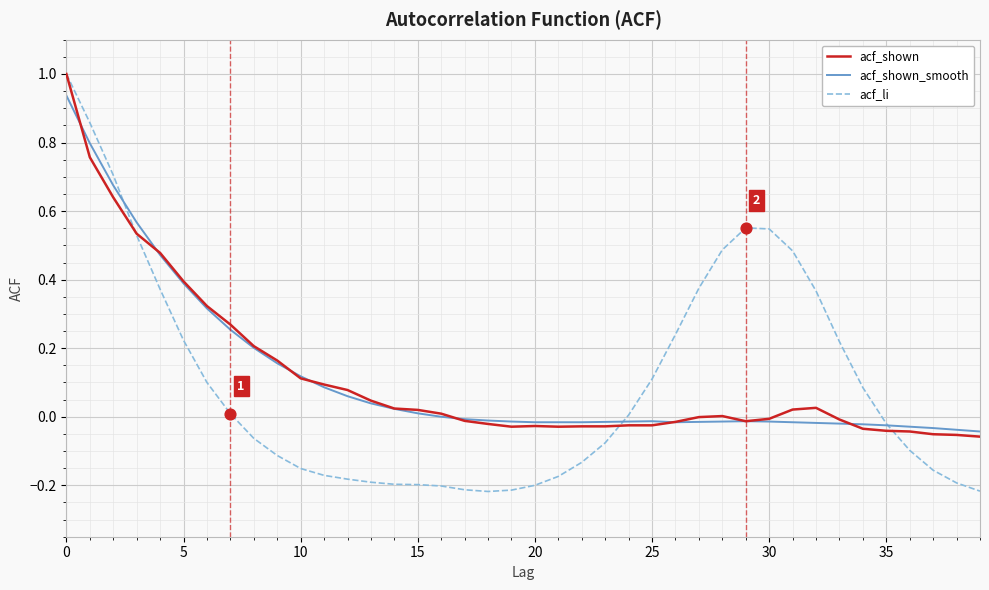

Which series has the widest spread of values?

acf_li